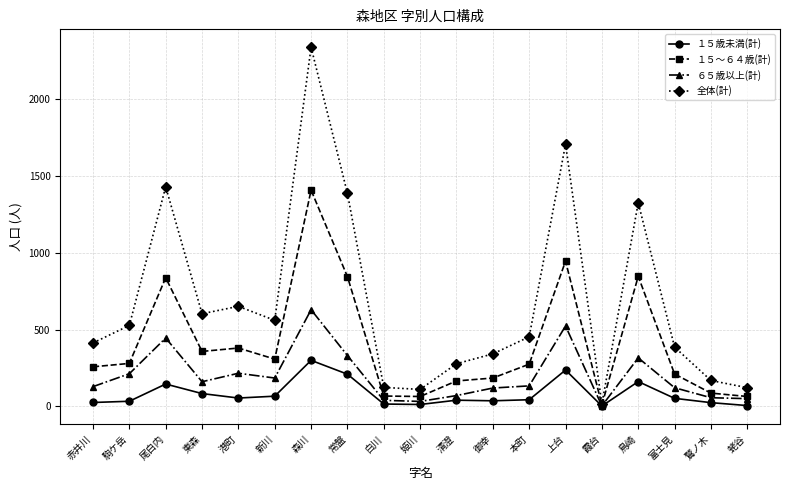

The 全体(計) series shows 560 at 新川. True or false?

True